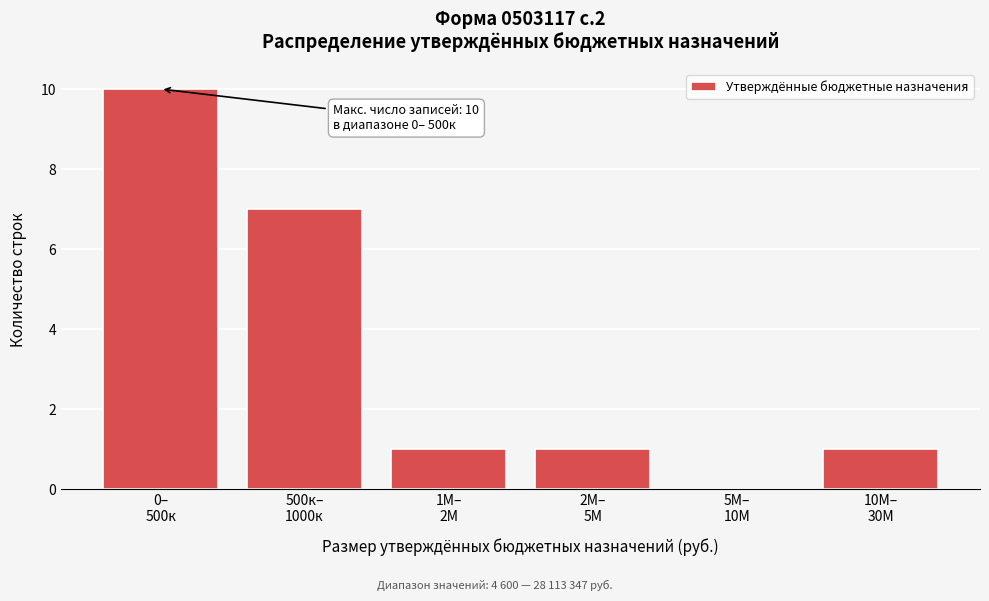

What is the sum of all values?

20